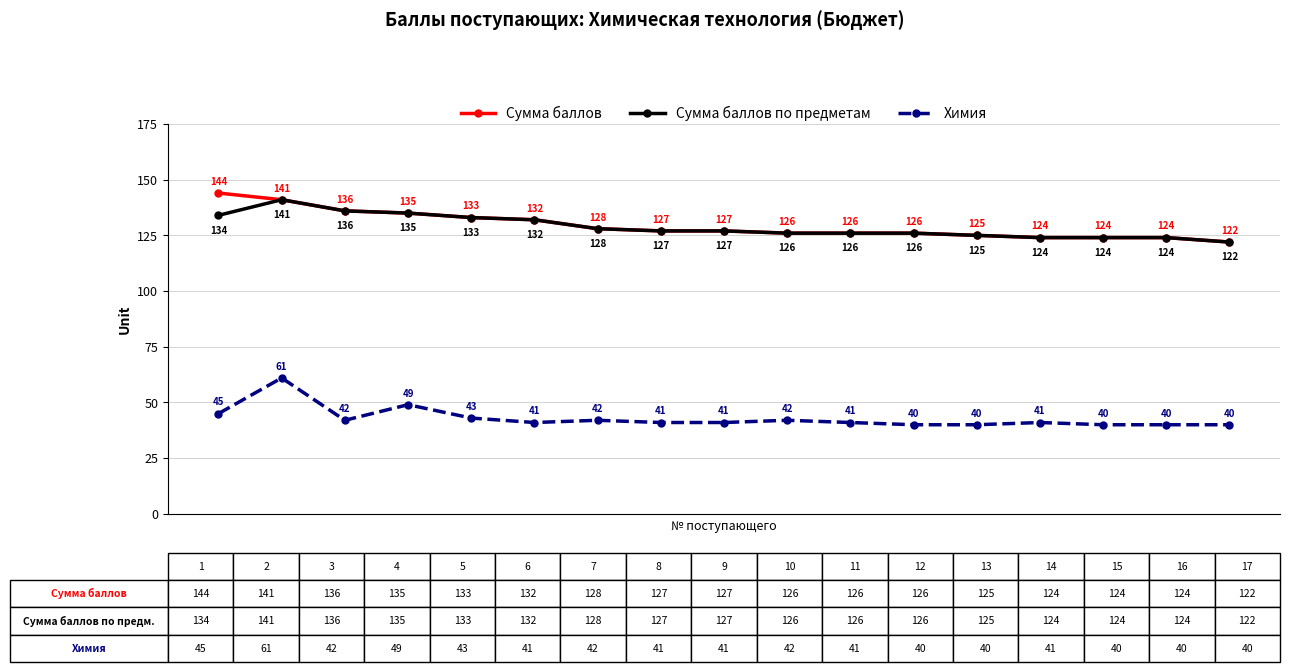

What is the maximum value for Сумма баллов?

144